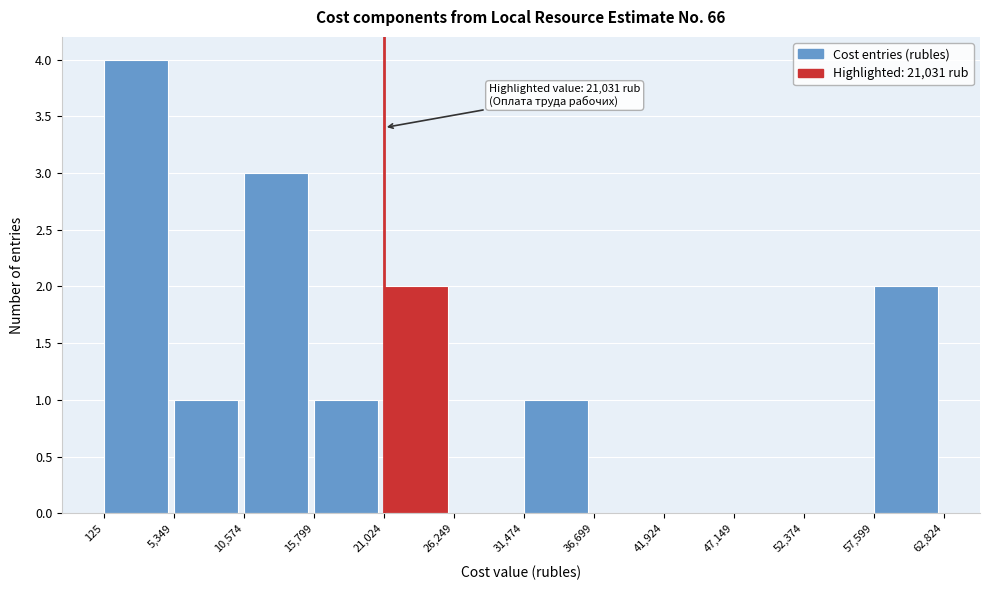

Over which range of the x-axis is the bar tallest?

125 to 5,349